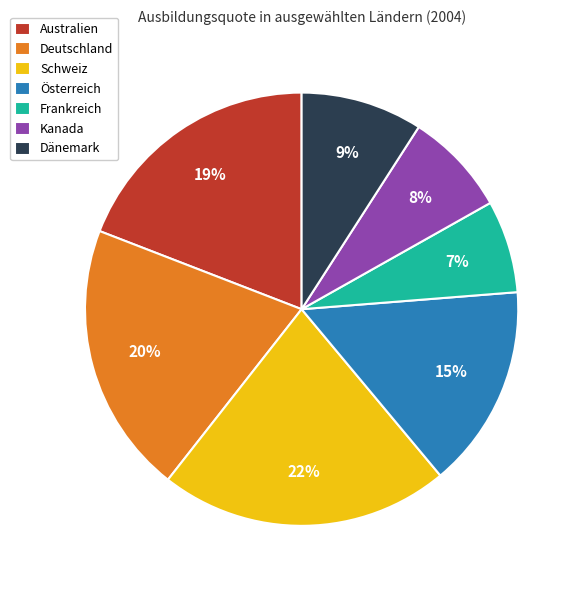

What percentage is the Dänemark slice, to the nearest percent?

9%